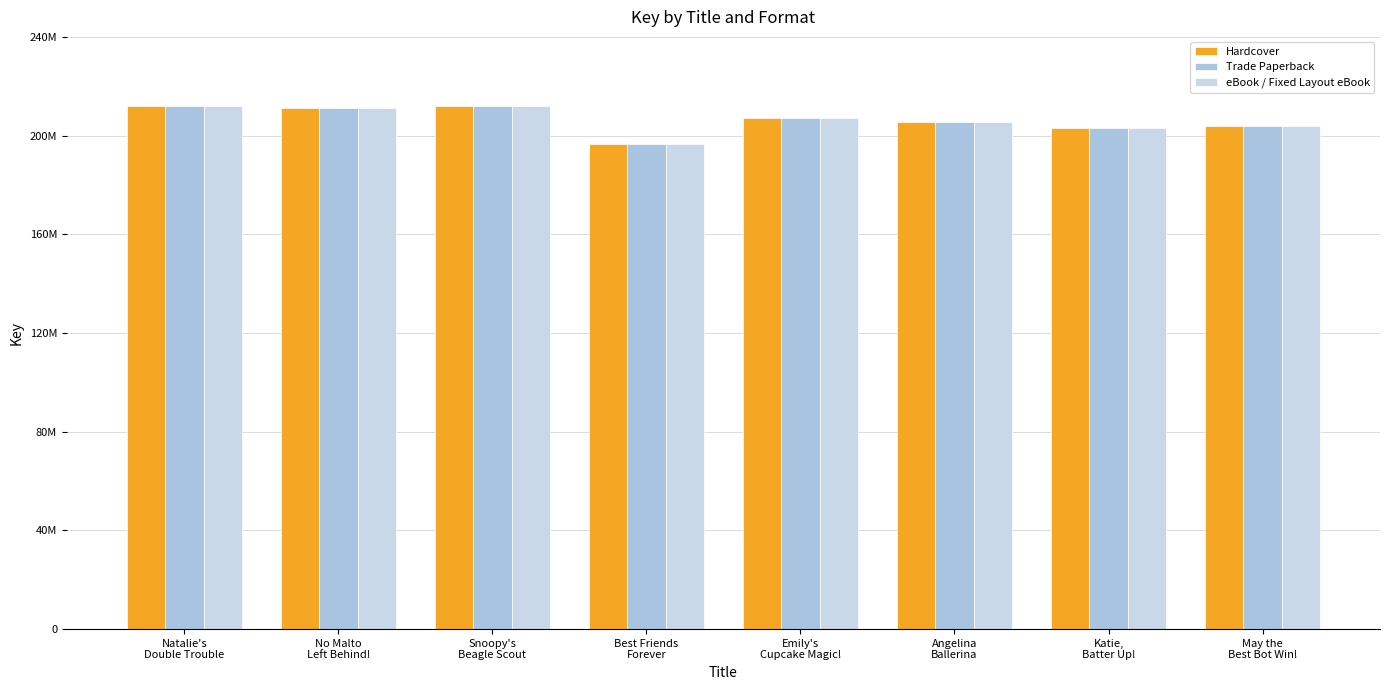

Rank the series at Katie,
Batter Up! from highest to lowest value.

Hardcover, Trade Paperback, eBook / Fixed Layout eBook